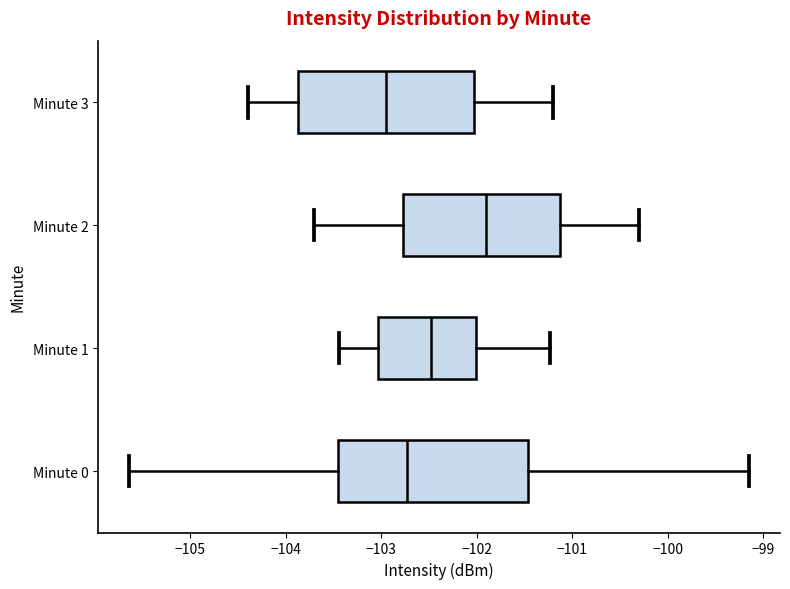

Where does the right whisker of the box for Minute 2 end on the x-axis? The values are not printed on the chart, so give them approximately, as read against the axis.

-100.3